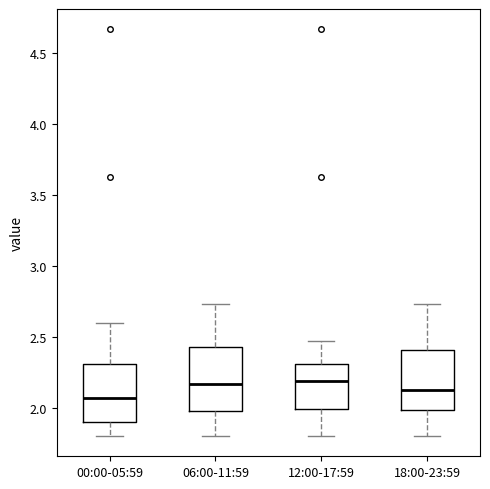

Reading left to right, transcribe this box plot: for each box, give where its median line is, the range the box spans, and where its two whiskers end, as read against the y-axis. The values are not printed on the chart, so give them approximately, as read against the axis.

00:00-05:59: median 2.05, box 1.90 to 2.30, whiskers 1.80 to 2.60
06:00-11:59: median 2.15, box 2.00 to 2.45, whiskers 1.80 to 2.75
12:00-17:59: median 2.20, box 2.00 to 2.30, whiskers 1.80 to 2.45
18:00-23:59: median 2.15, box 2.00 to 2.40, whiskers 1.80 to 2.75